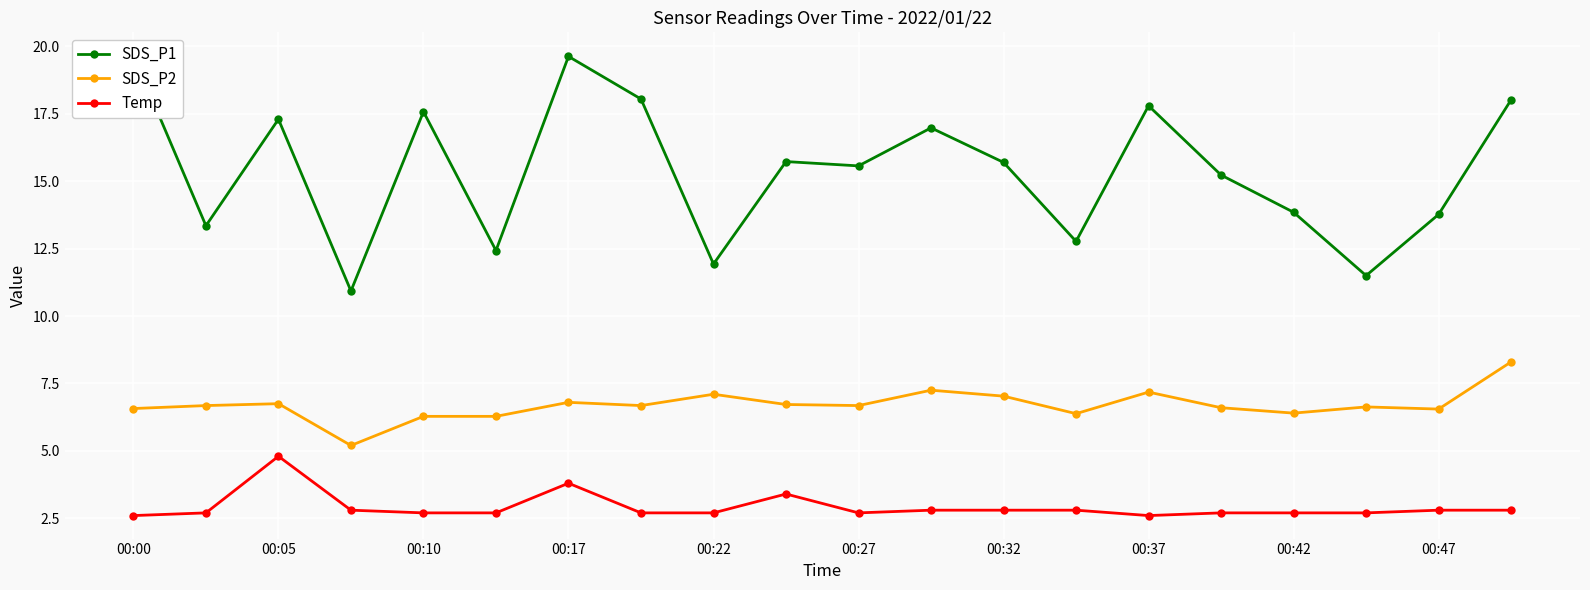

What position from the left is 15?

16